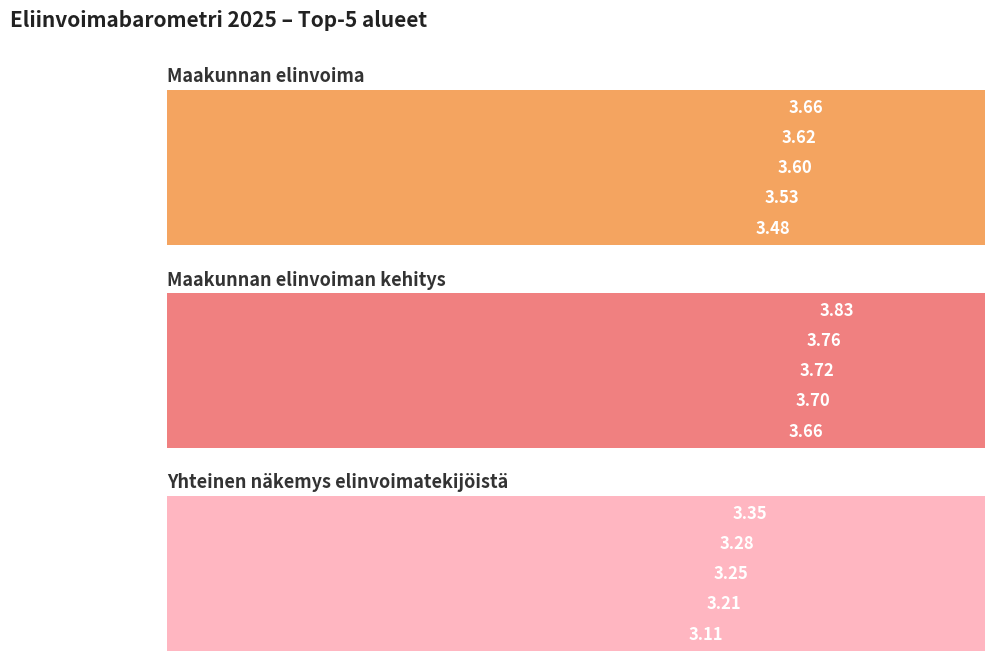

True or false: Yhteinen näkemys elinvoimatekijöistä has a value of 4.6 at Satakunta.

False